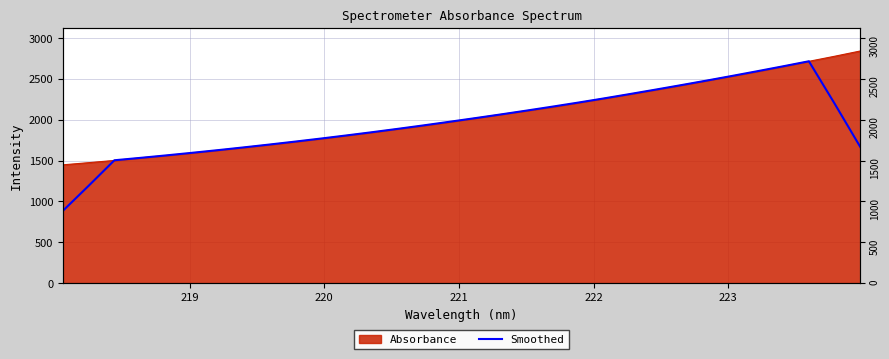

How many categories are shown in the chart?

32